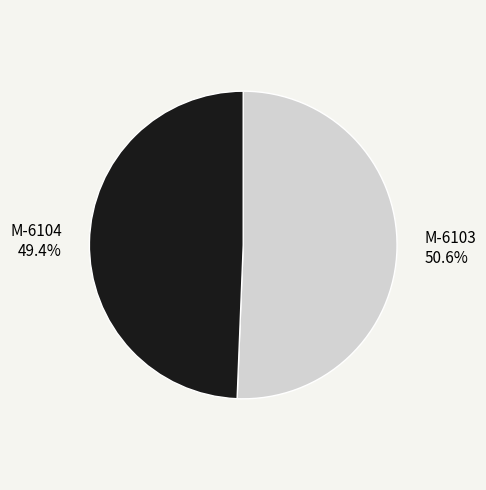

Rank the categories by value from lowest to highest.

M-6104, M-6103